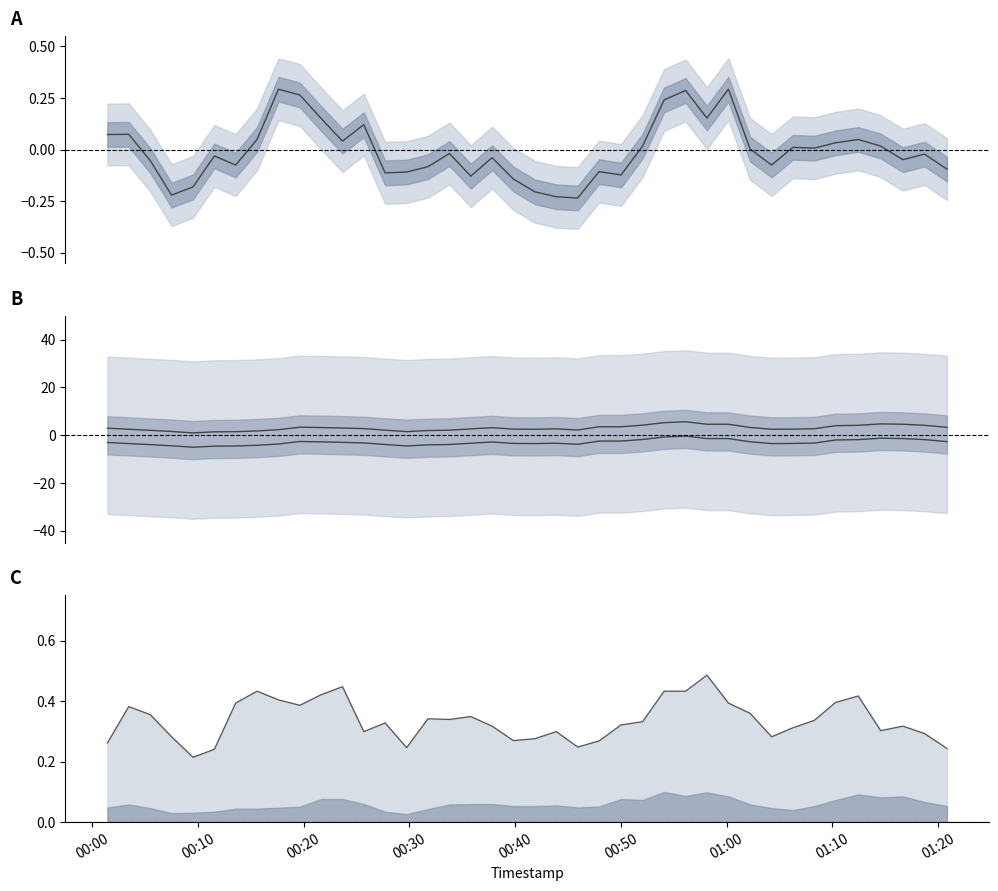

How many data points does each series have?

40